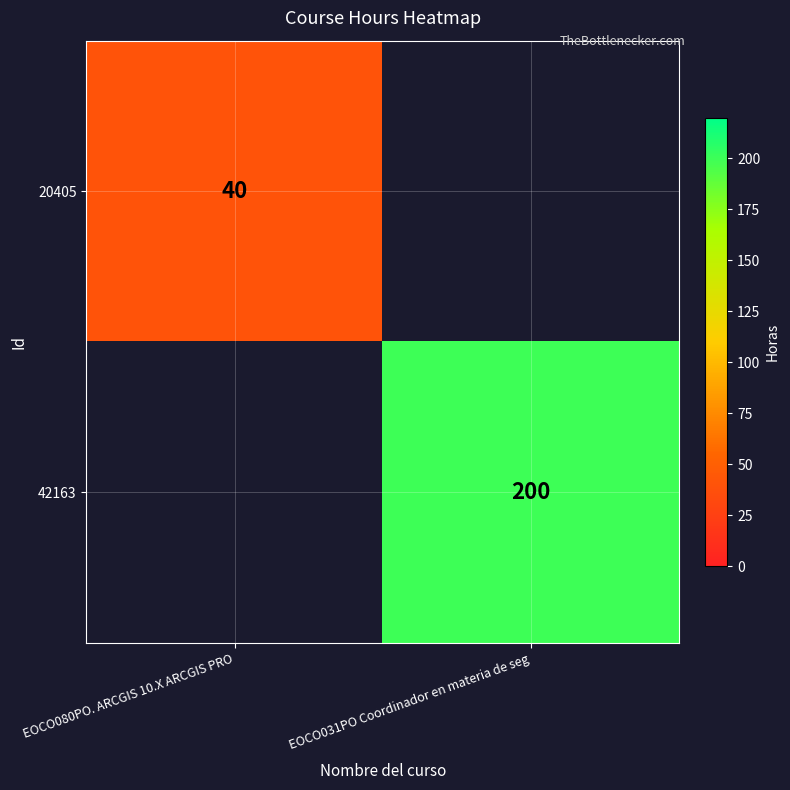

Is the value of 42163 at EOCO031PO Coordinador en materia de seg greater than the value of 20405 at EOCO080PO. ARCGIS 10.X ARCGIS PRO?

Yes